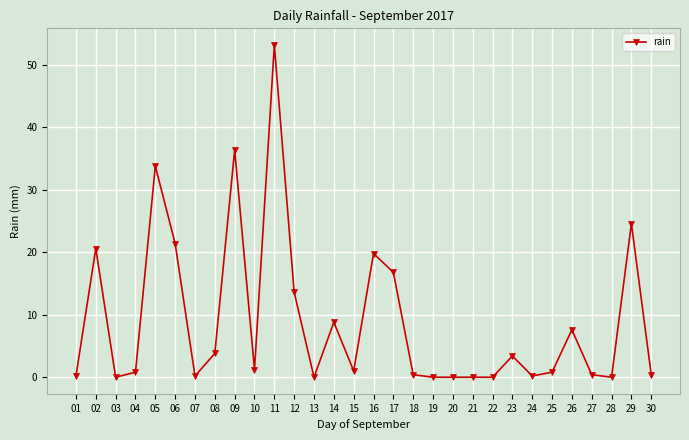

How many distinct data groups are displayed?

1